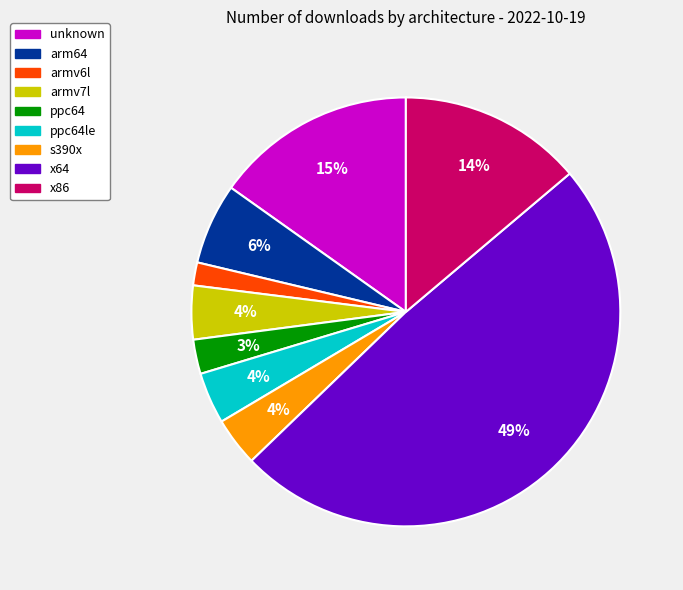

To the nearest percent, what is the average slice percentage?

11%